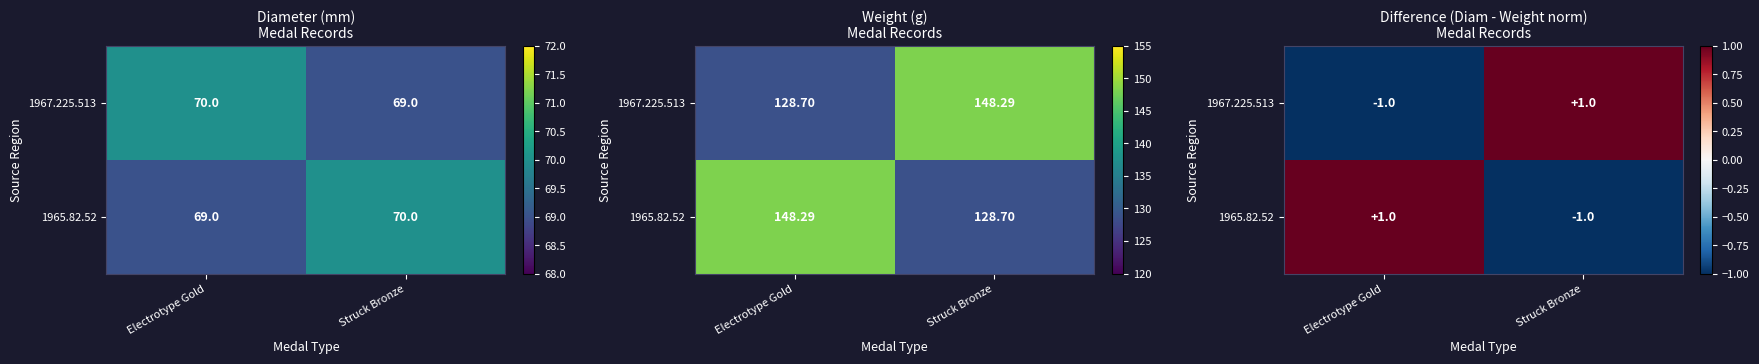

At how many categories does at least one series exceed 0?

2